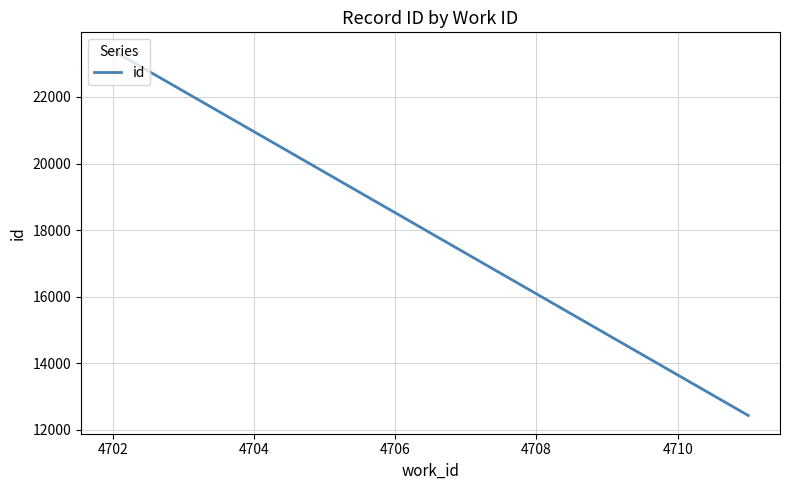

Reading left to right, extract all data points from this chart.

23371	23379	23381	23384	23393	23395	12427